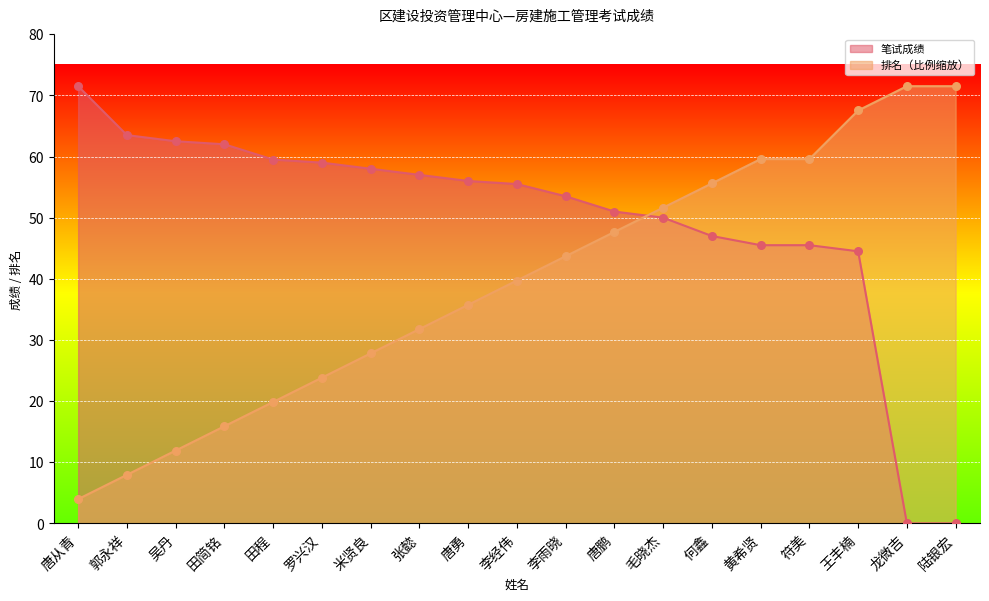

Which series contains the lowest Y value?

笔试成绩